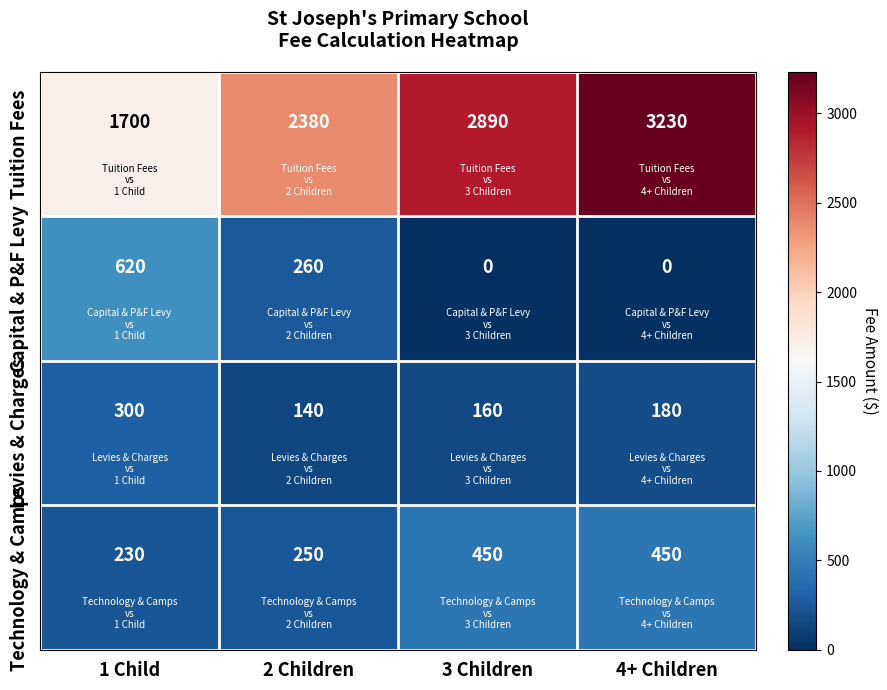

At which category is the sum across all series the highest?

4+ Children